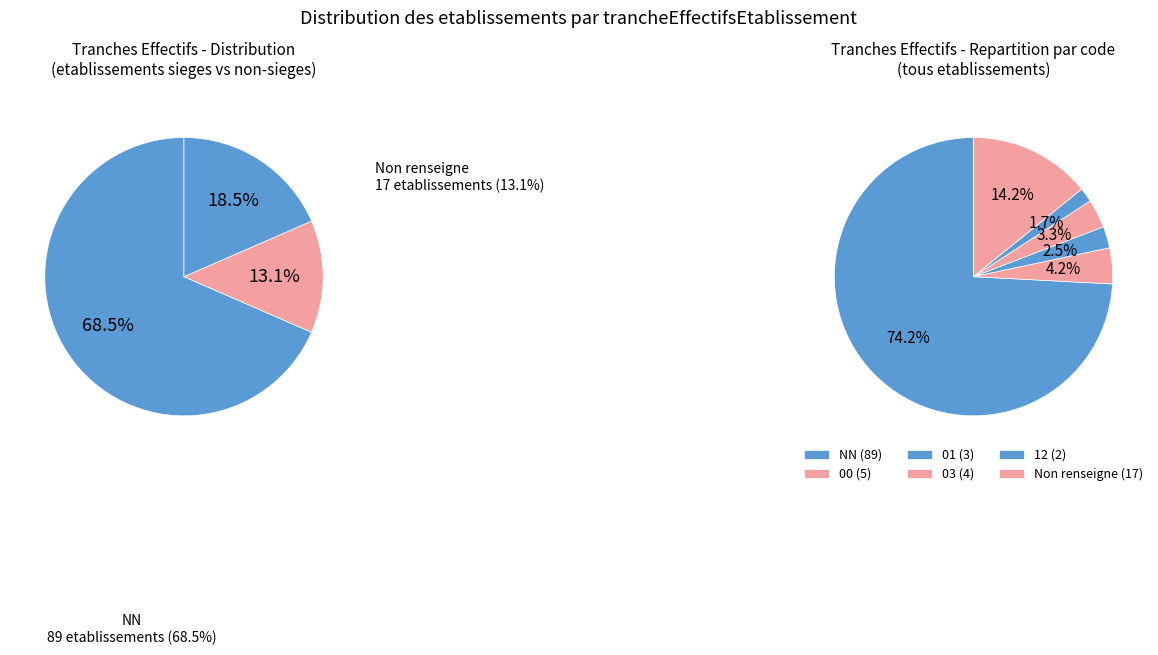

Is the sum of 00 and NN greater than half?

Yes